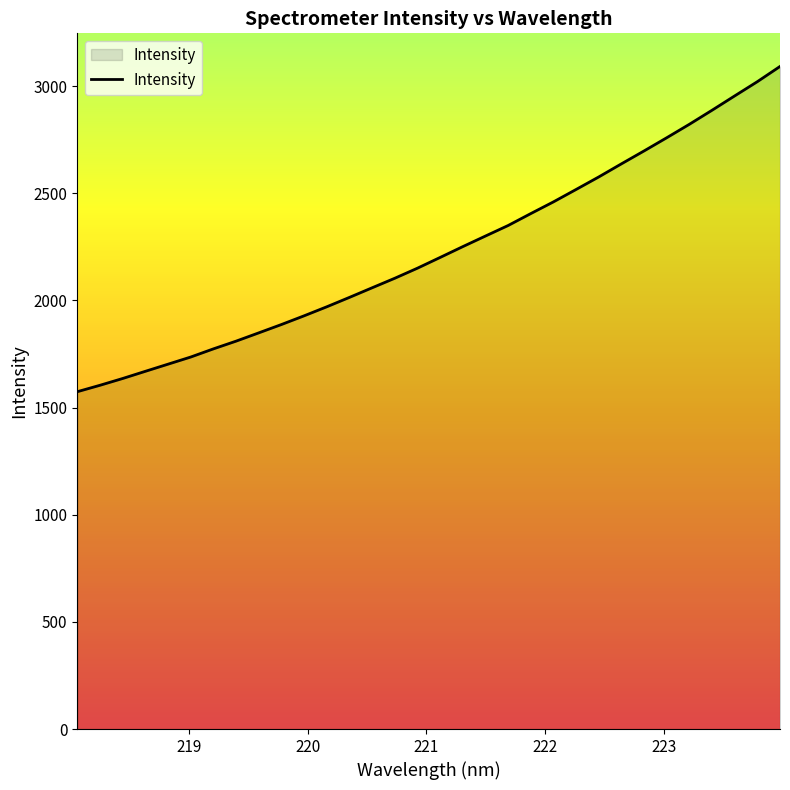

What is the smallest value displayed?

1574.0